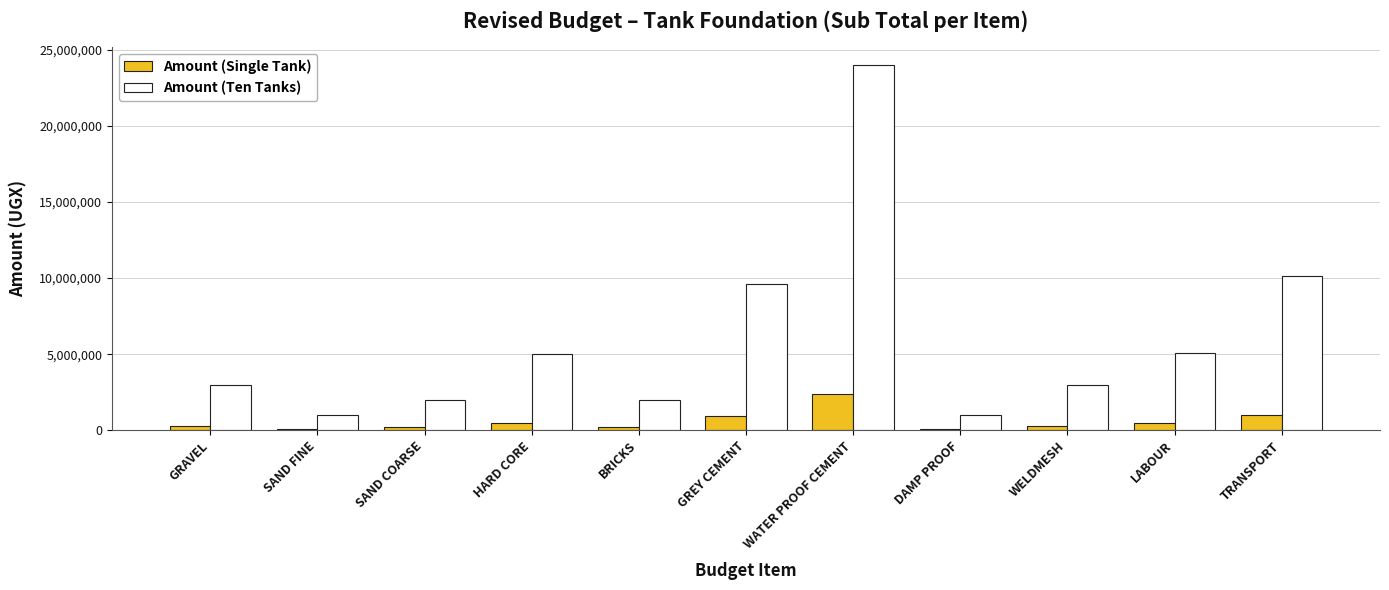

What is the label of the 10th bar from the right?

SAND FINE